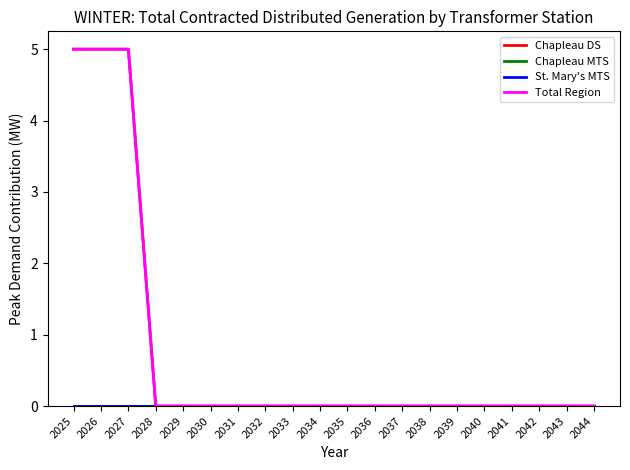

What is the difference between the maximum and minimum values in the Chapleau DS series?

5